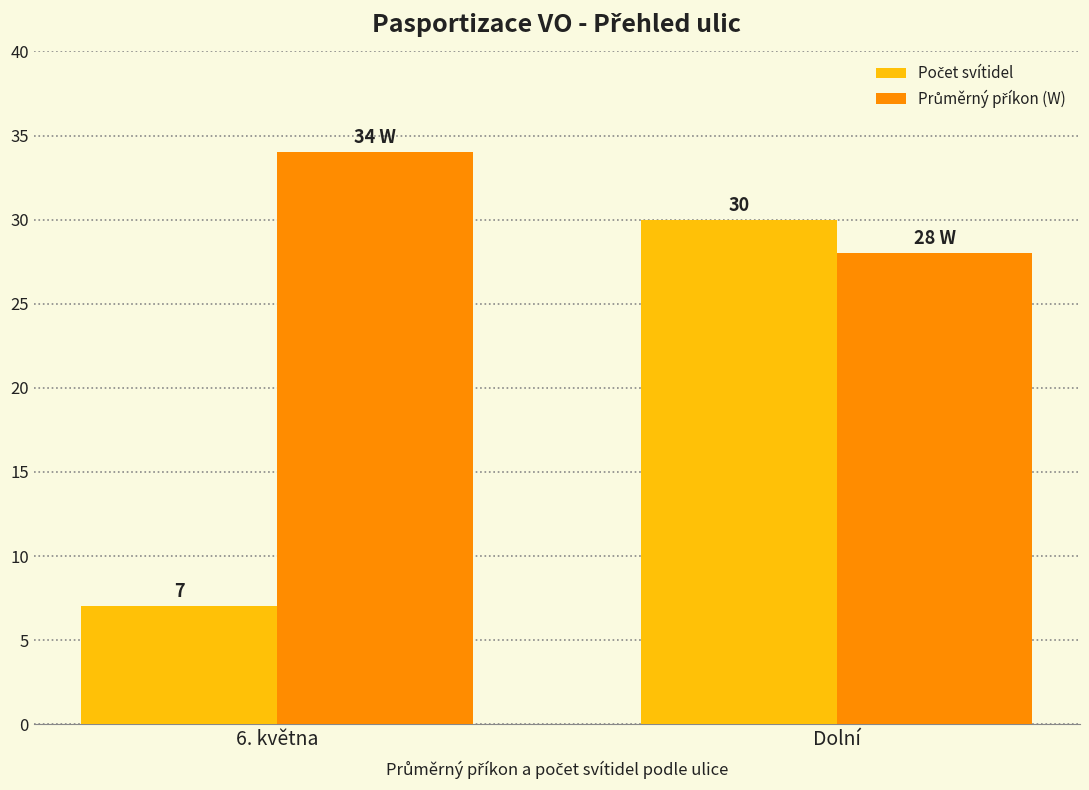

What is the label of the 1st bar from the left?

6. května